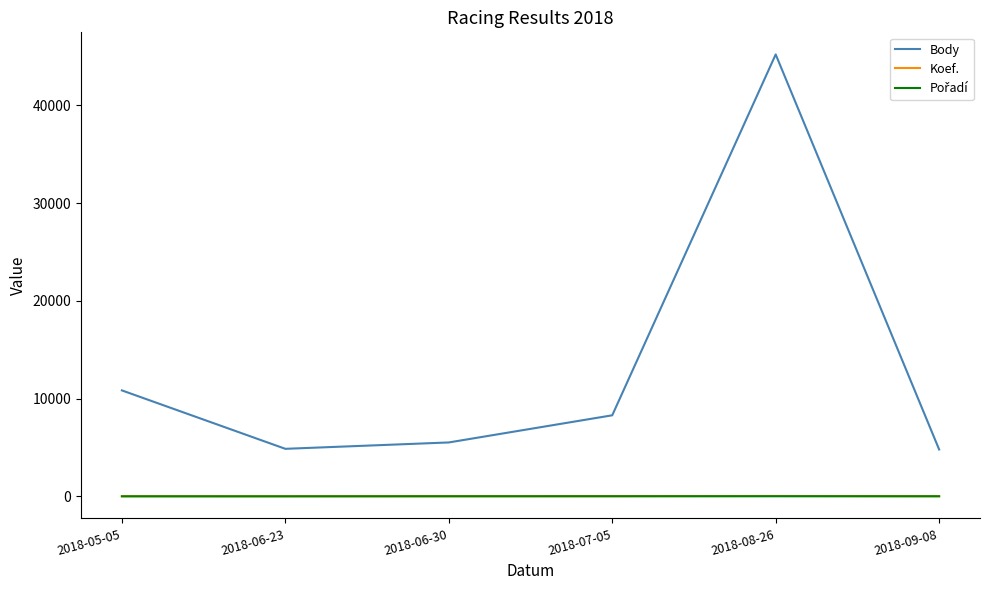

Which series has the largest total across all categories?

Body